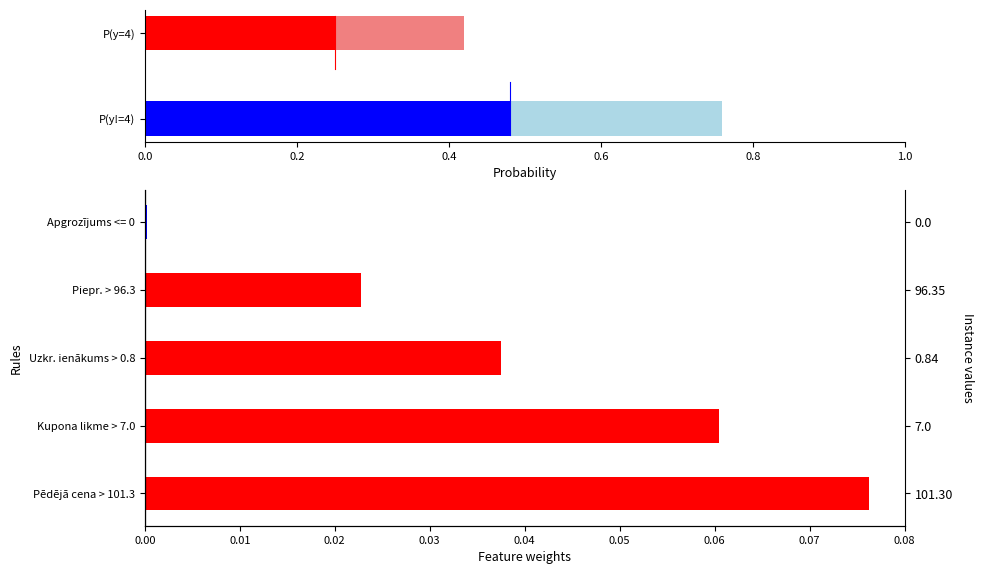

Are the bars grouped side by side (vs. stacked)?

No